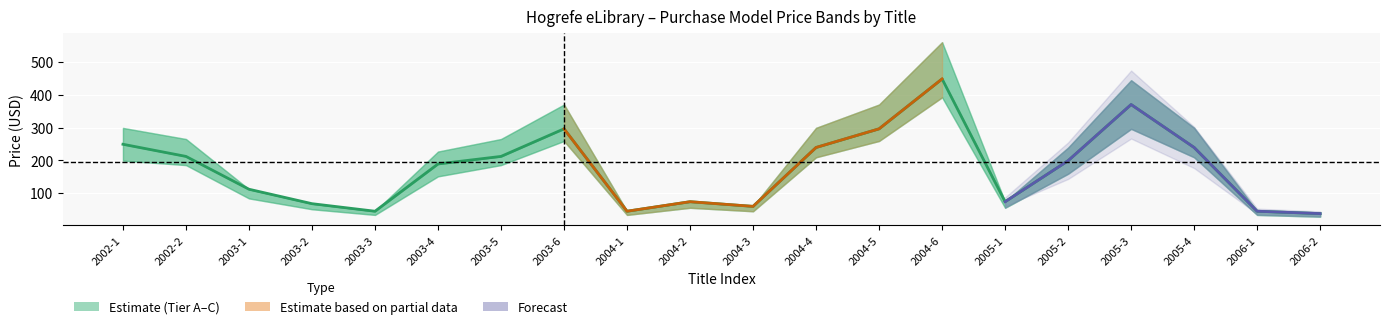

What value does the C_price series have at 2006-2?

28.4